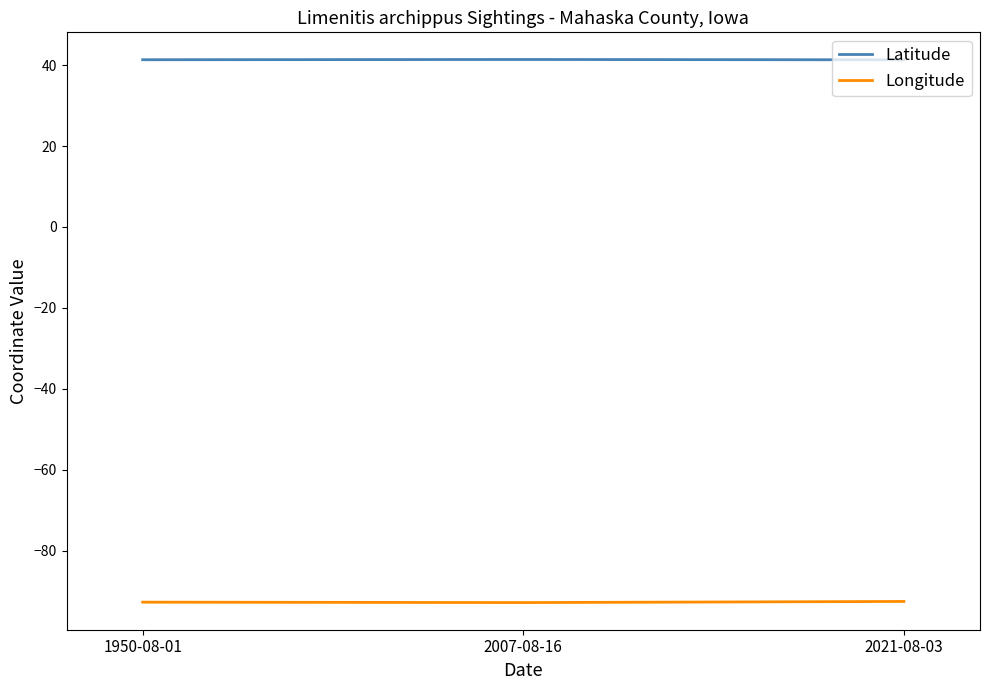

What is the approximate value of Latitude at 2007-08-16?

41.4